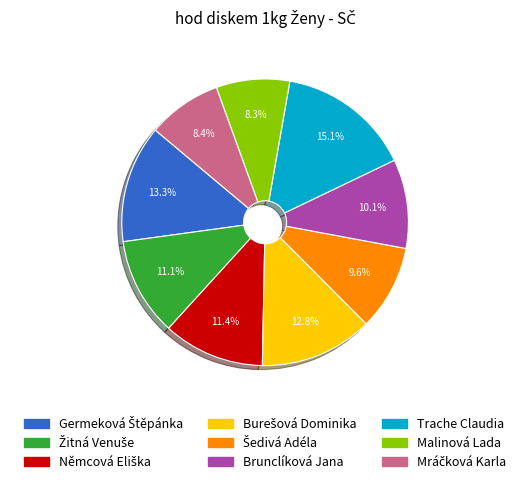

Does Trache Claudia account for over 50% of the chart?

No